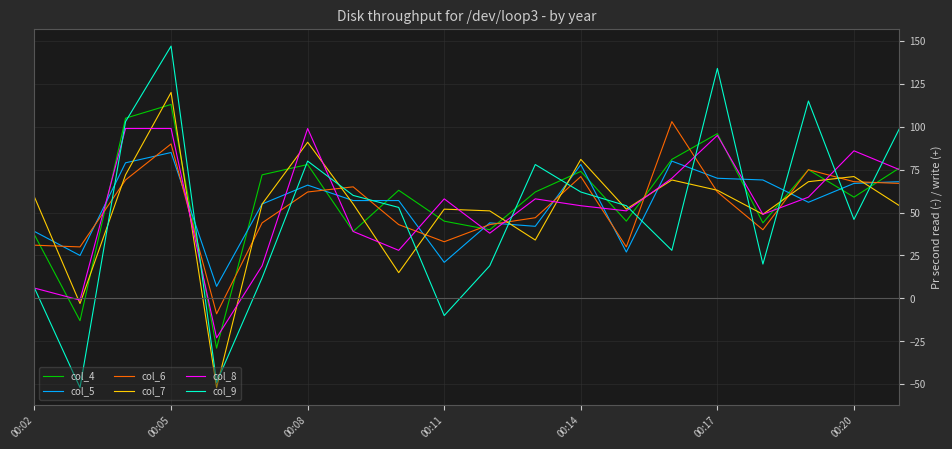

What is the lowest value of the col_6 series?

-9